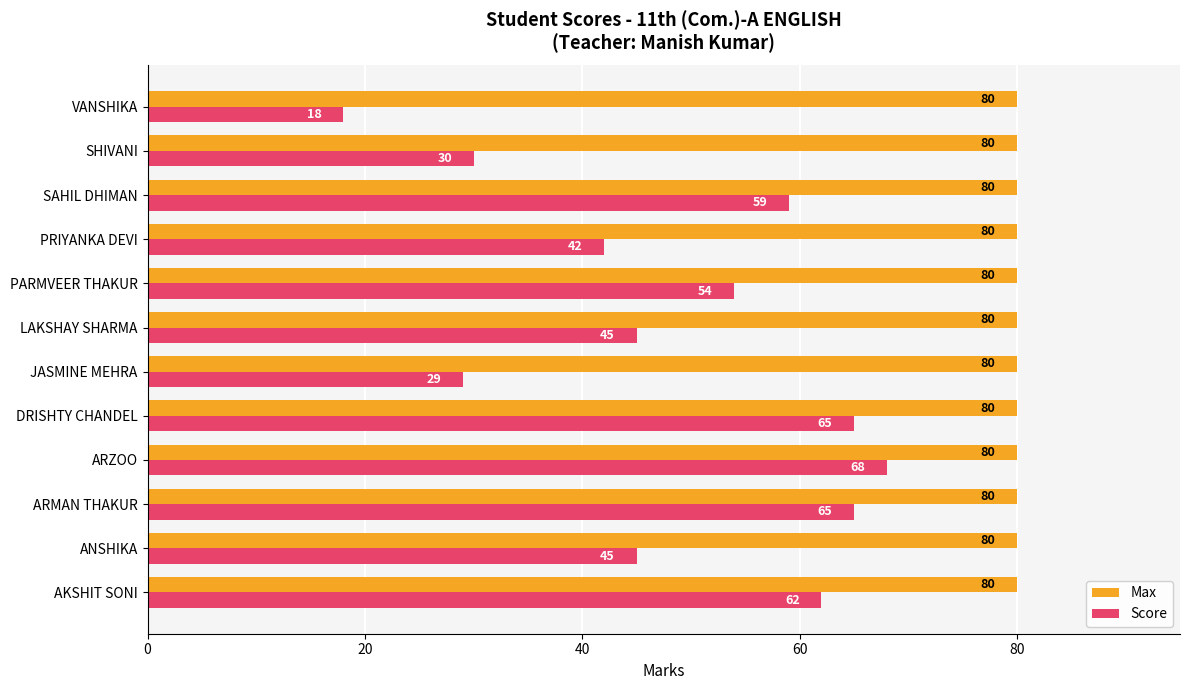

The value of Max at PRIYANKA DEVI is 48. True or false?

False